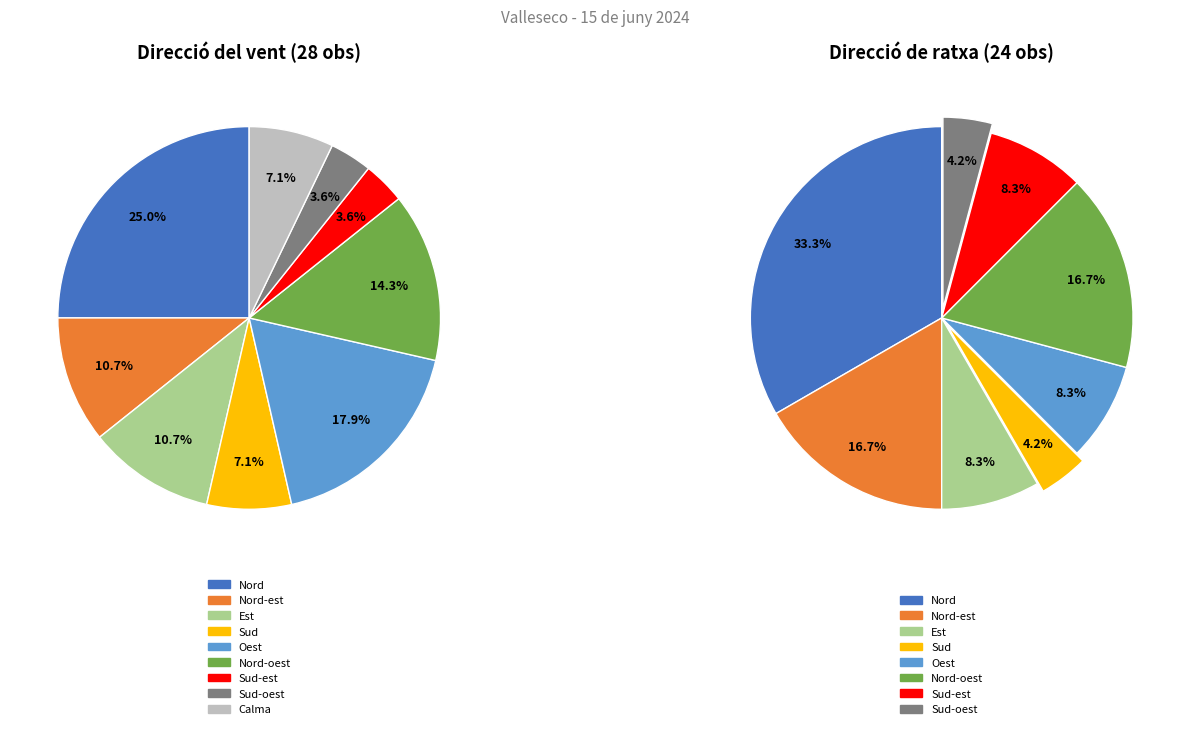

True or false: Est accounts for 16% of the total.

False